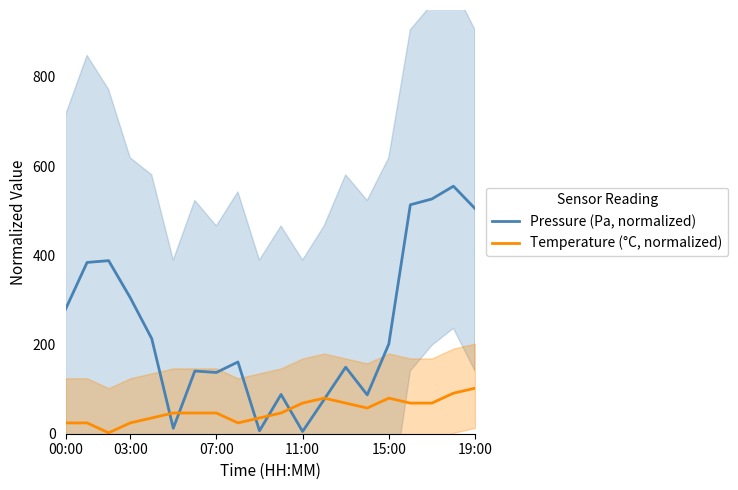

How many categories are shown in the chart?

20